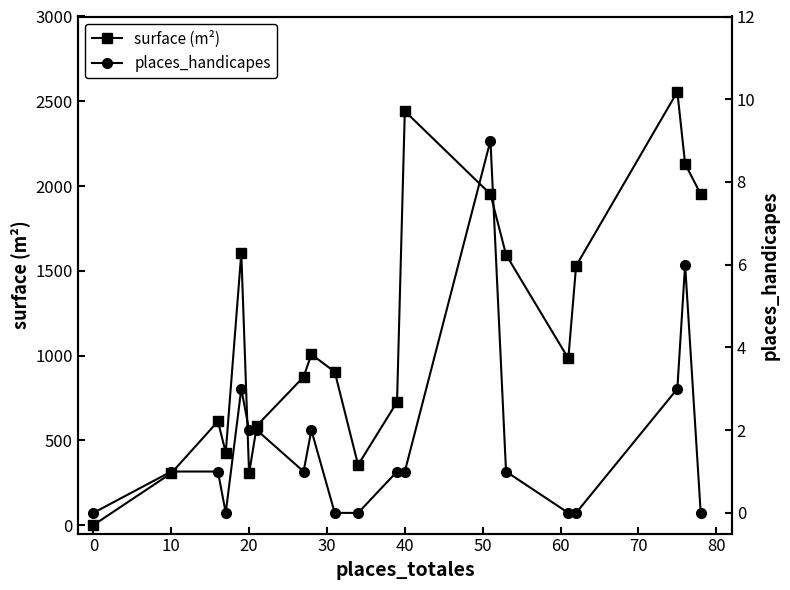

Reading left to right, transcribe all the data shown in this chart.

surface (m²): 0	306	612	428	1605	305	587	874	1007	904	355	726	2442	1952	1595	983	1529	2556	2131	1952
places_handicapes: 0	1	1	0	3	2	2	1	2	0	0	1	1	9	1	0	0	3	6	0